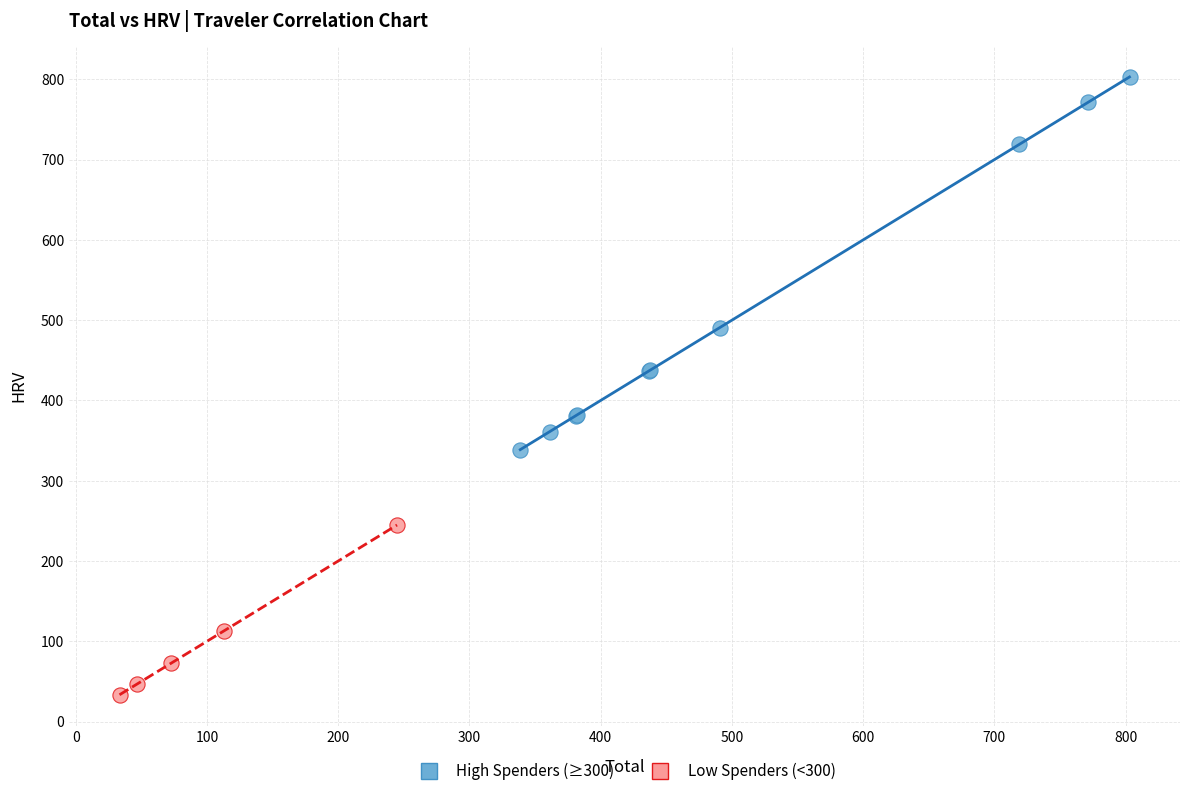

Which series has the widest spread of Y values?

High Spenders (≥300)